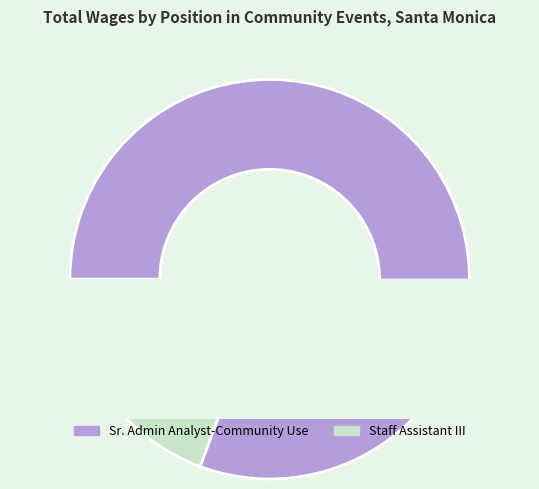

What is the change in value from Sr. Admin Analyst-Community Use to Staff Assistant III?

-96242